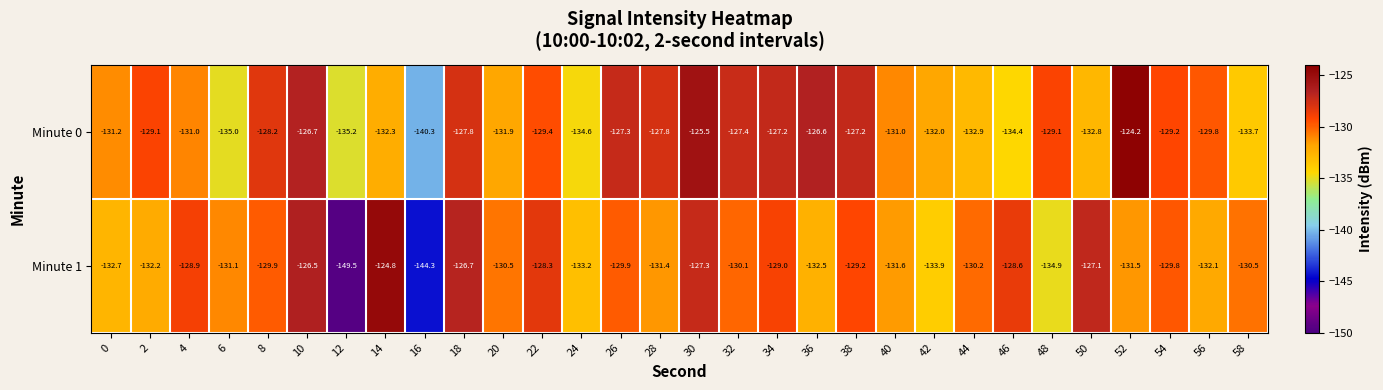

Which category has the highest value across all series?

52